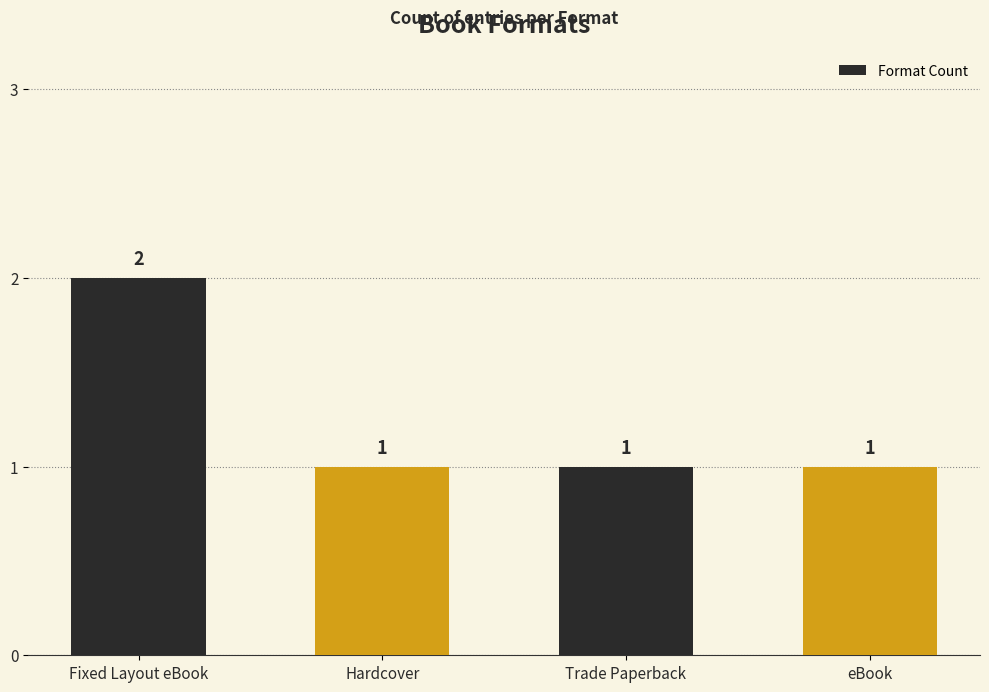

How many values are between 1 and 2?

4